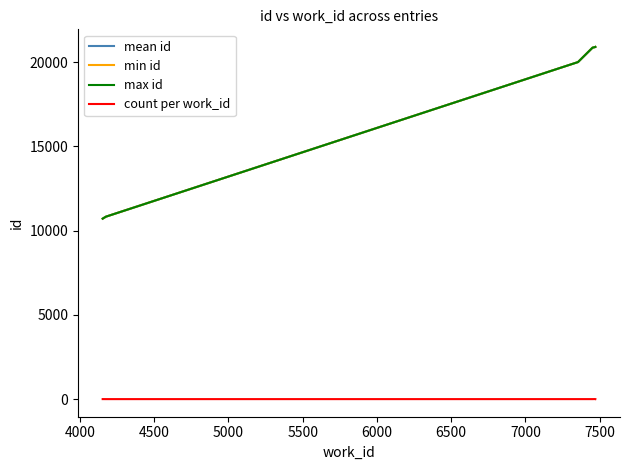

What is the maximum value shown in the chart?

20907.0